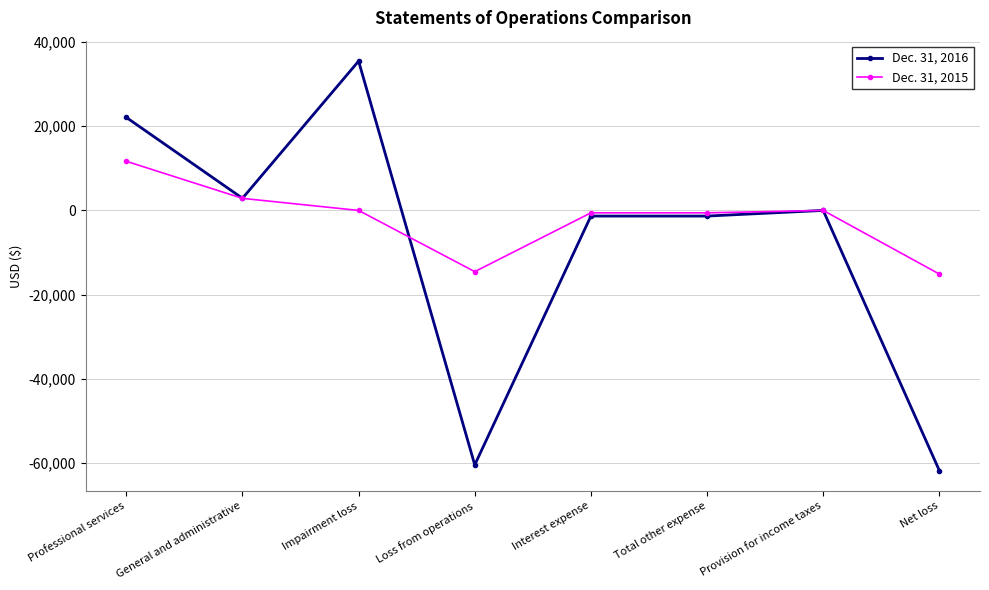

What is the greatest value displayed?

35432